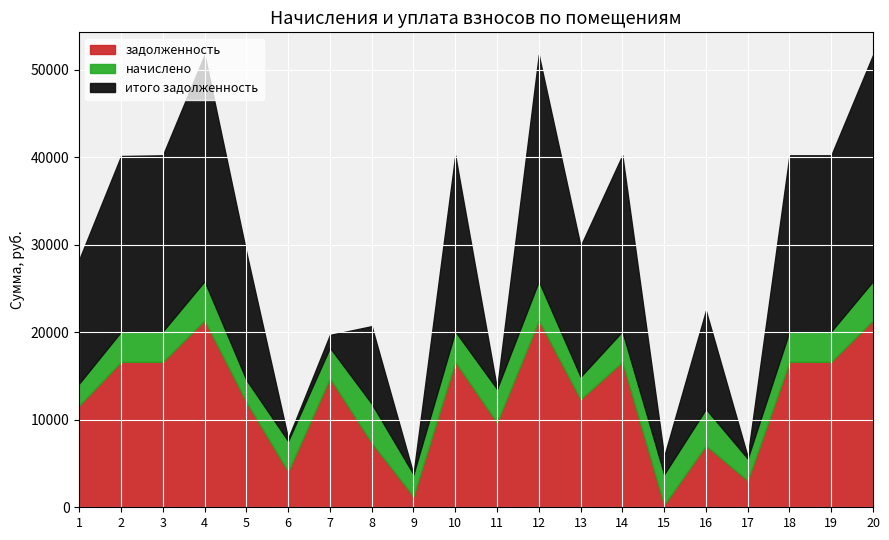

Read the задолженность value at 5.

12051.6